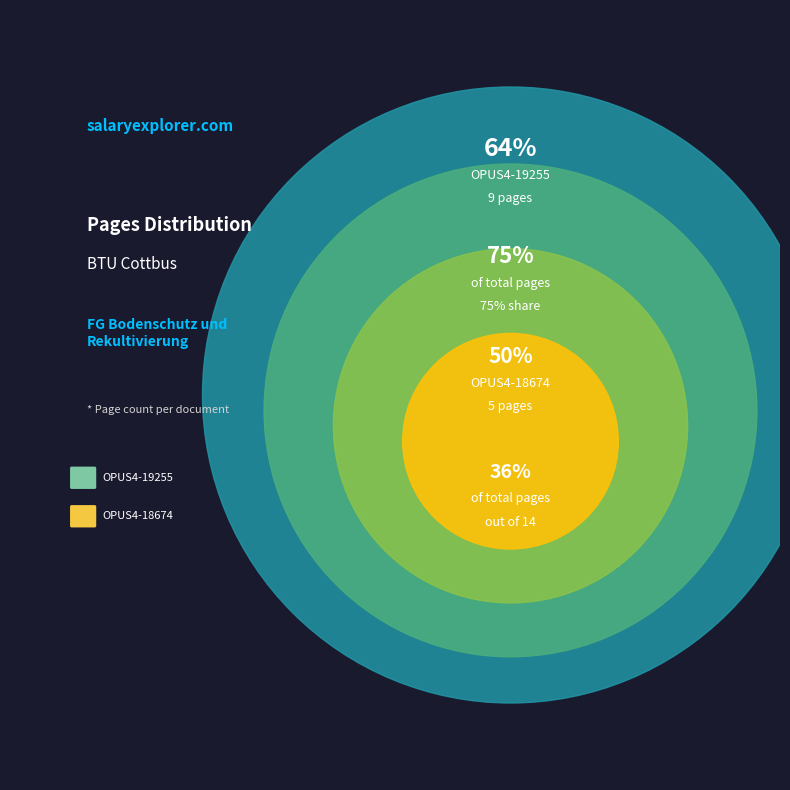

Is OPUS4-18674 the majority of the pie?

No